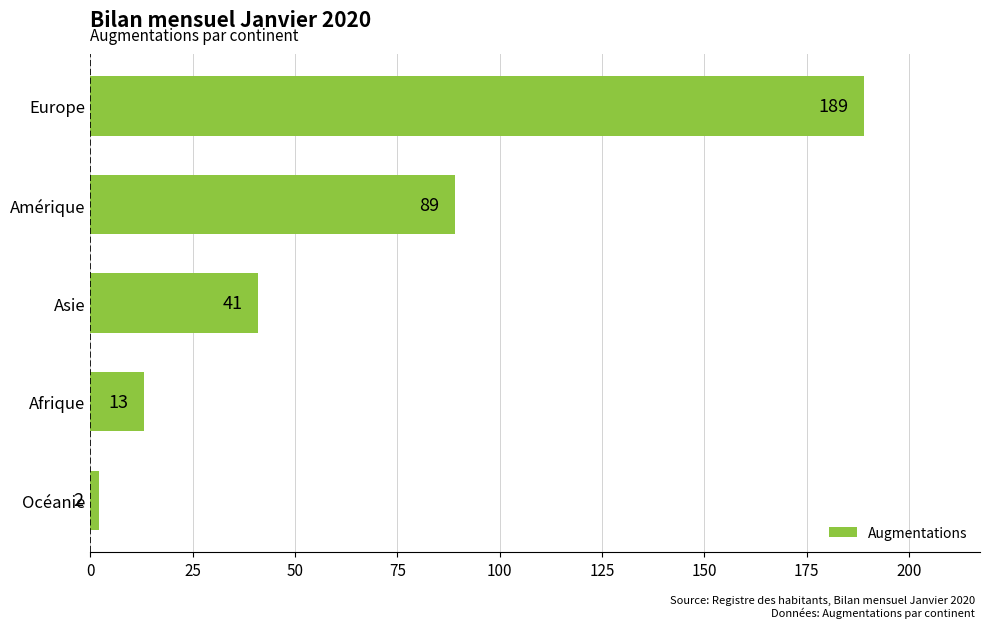

Rank the categories by value from lowest to highest.

Océanie, Afrique, Asie, Amérique, Europe